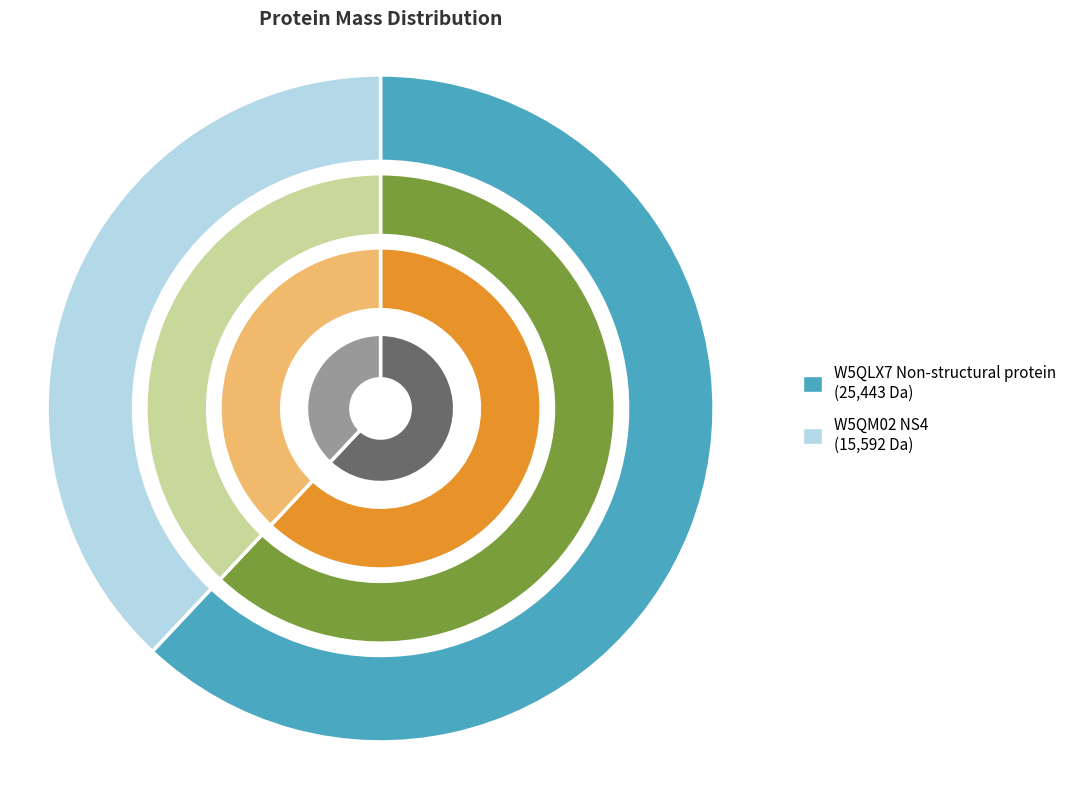

To the nearest percent, what is the combined percentage of W5QLX7 Non-structural protein and W5QM02 NS4?

100%